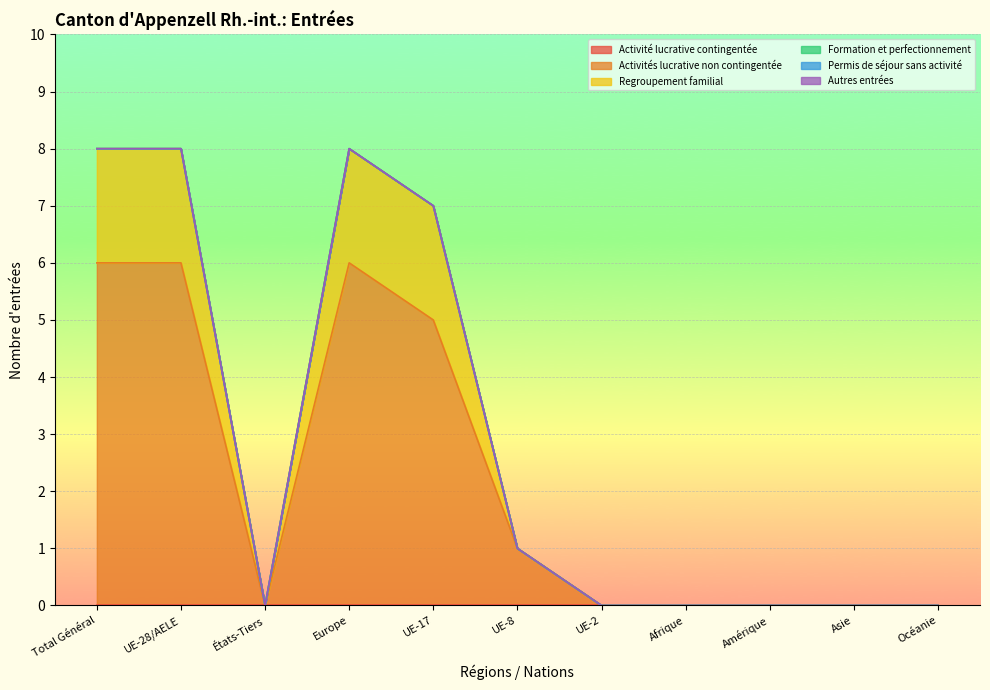

True or false: Formation et perfectionnement has more than 0 interior local peaks.

False